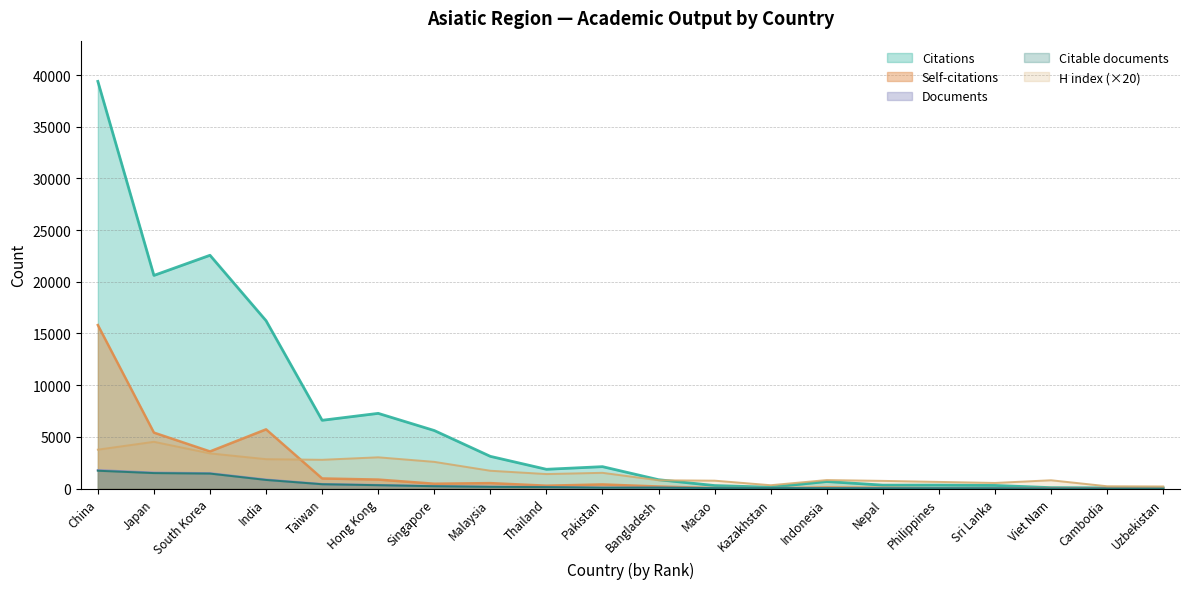

What is the sum of all Citable documents values?

7106